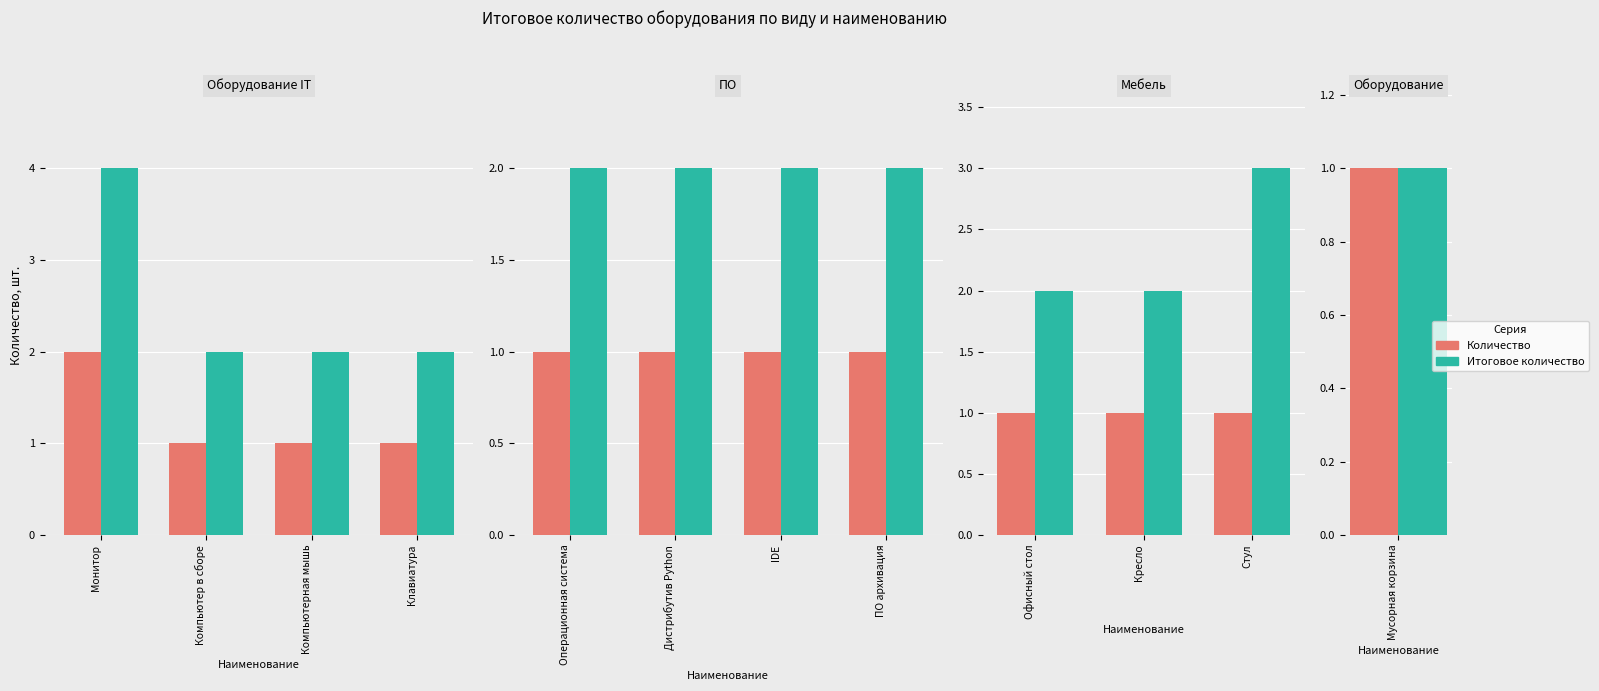

List the series in order of their overall mean, lowest first.

Количество, Итоговое количество